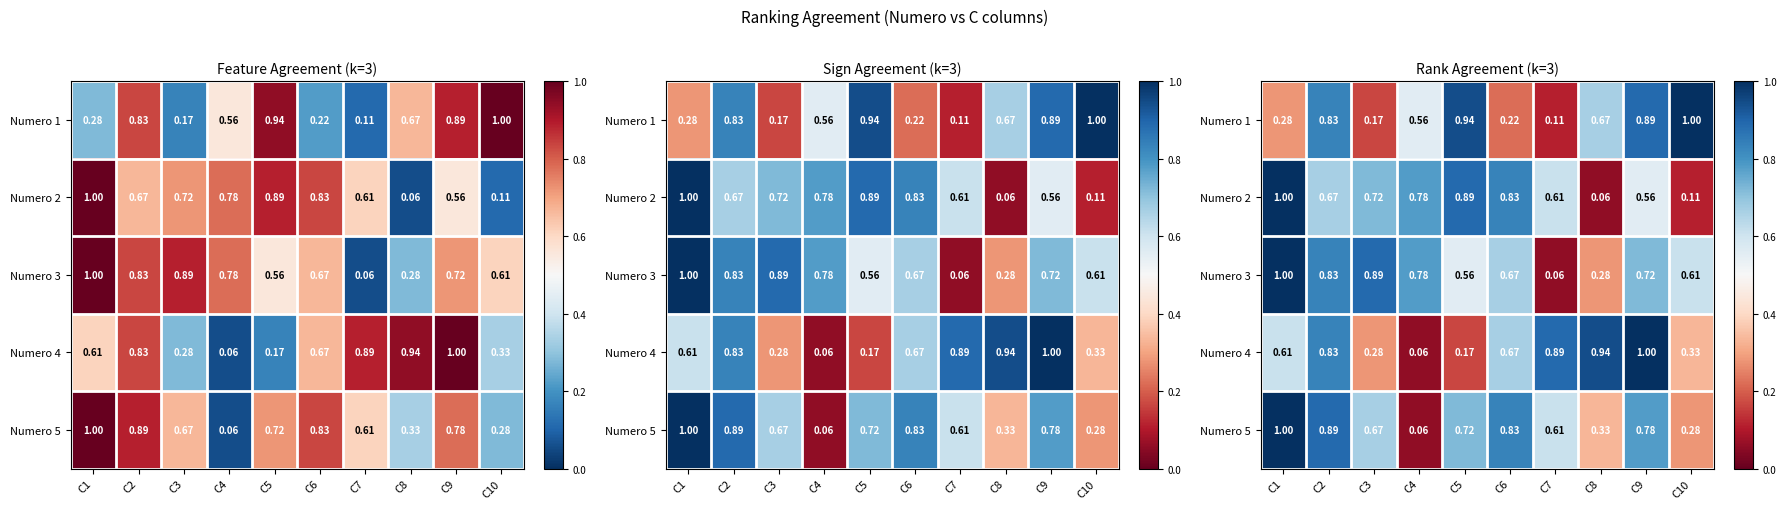

Is it true that Numero 3 equals 0.7 at C6?

True